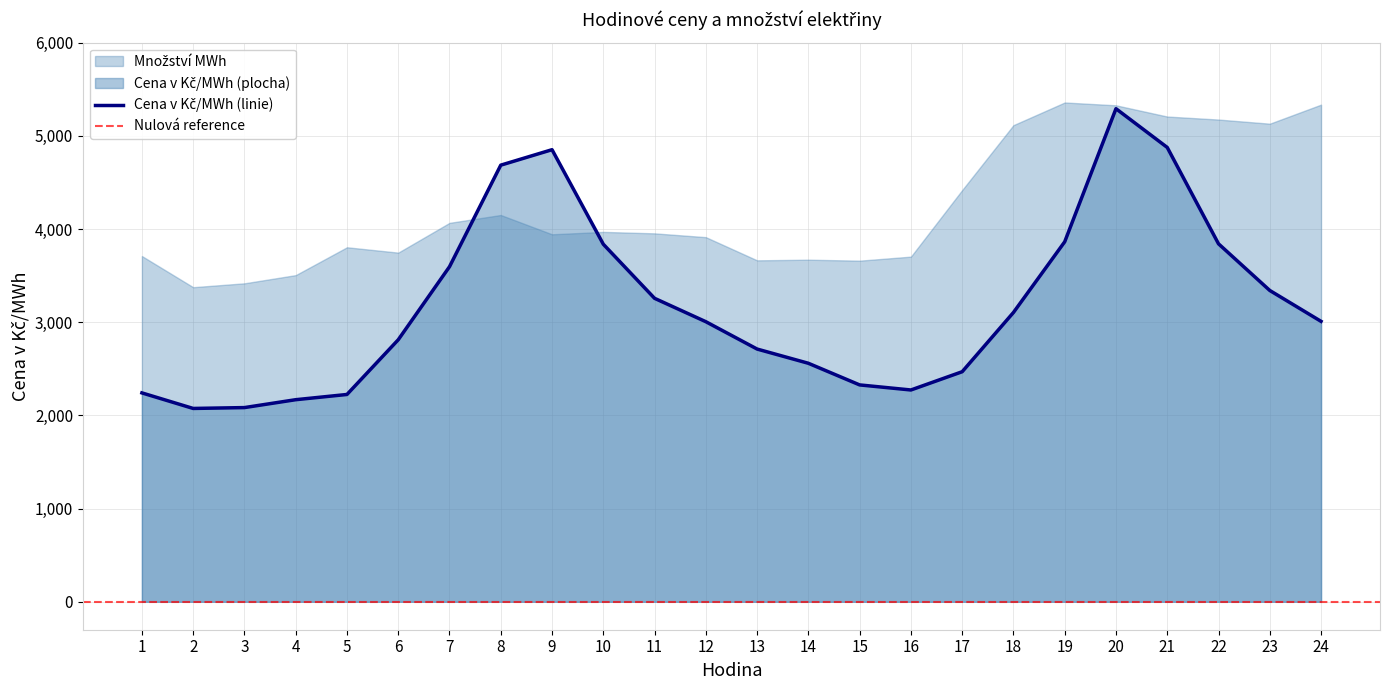

What is the difference between the maximum and second lowest values?

3207.2